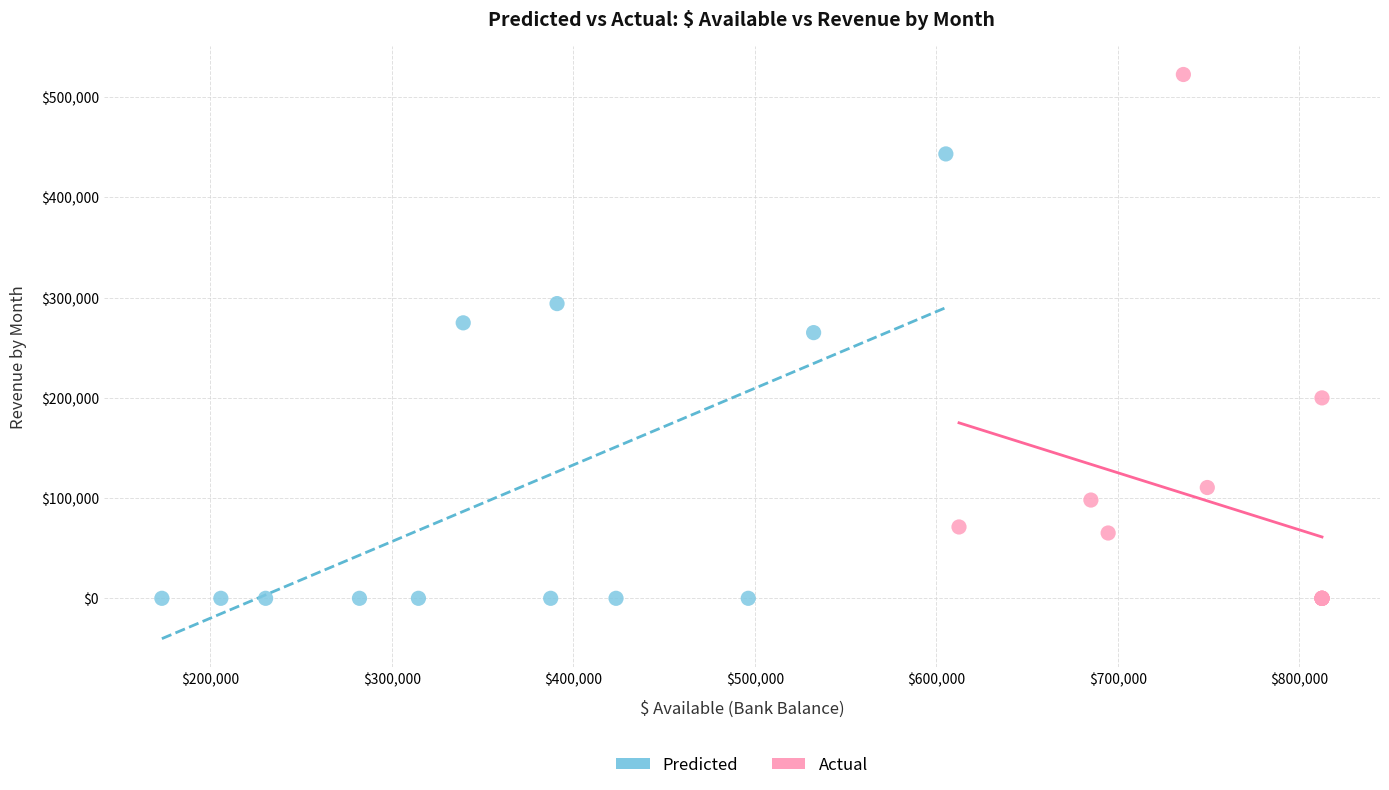

Which series reaches the maximum Y coordinate?

Actual